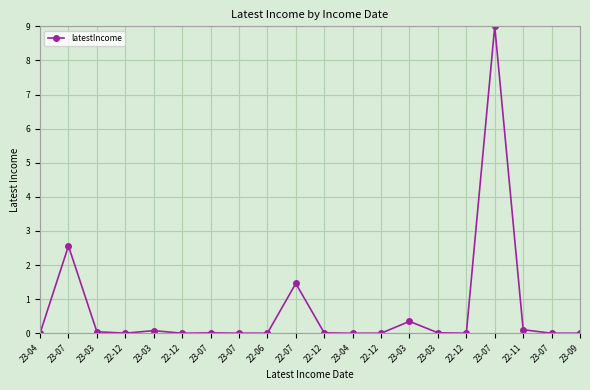

How many series are shown in this chart?

1